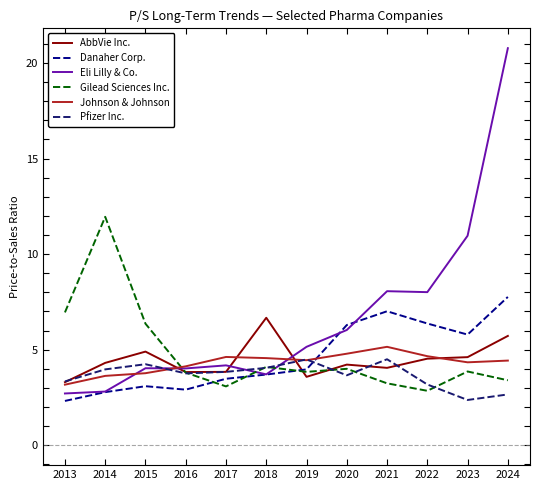

Does the chart have visible grid lines?

No